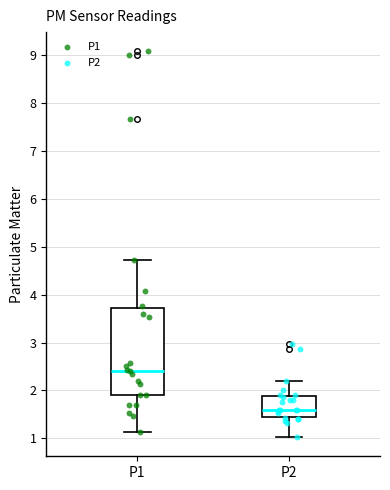

Reading left to right, transcribe this box plot: for each box, give where its median line is, the range the box spans, and where its two whiskers end, as read against the y-axis. The values are not printed on the chart, so give them approximately, as read against the axis.

P1: median 2.4, box 1.9 to 3.7, whiskers 1.1 to 4.7
P2: median 1.6, box 1.5 to 1.9, whiskers 1.0 to 2.2